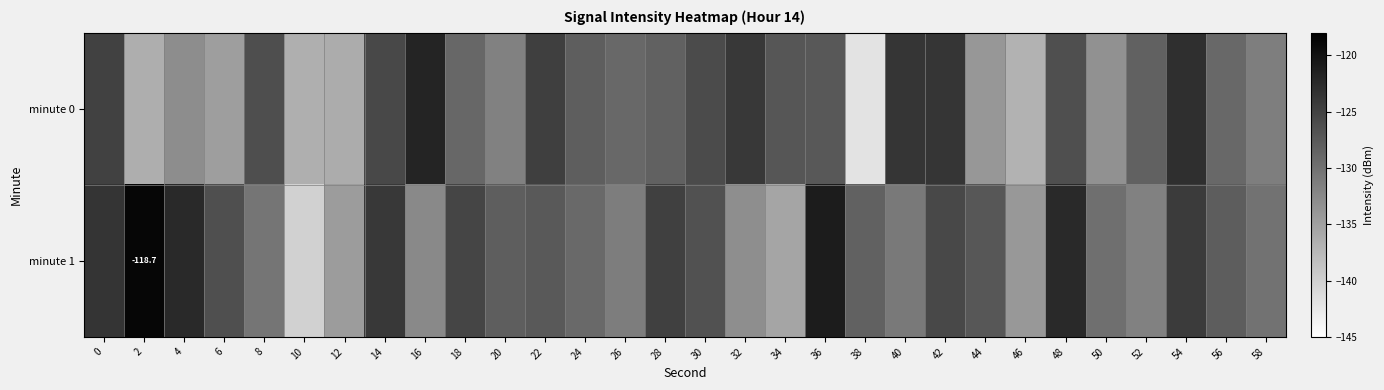

Which series has the largest total across all categories?

minute 1